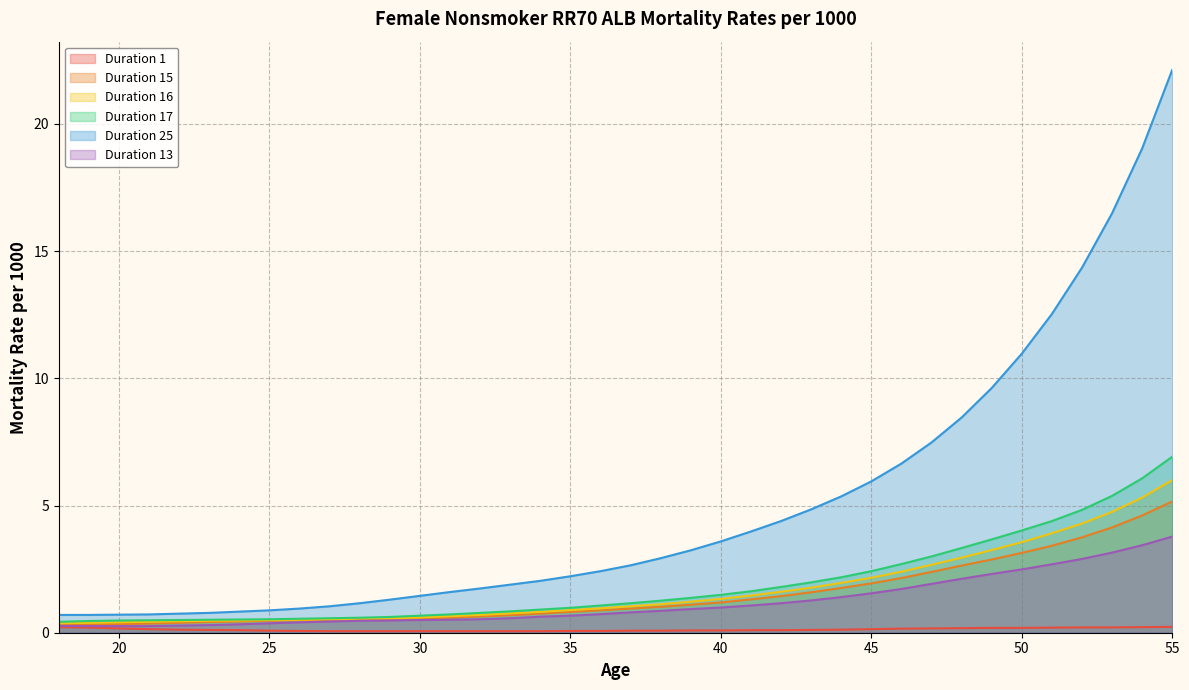

At which category is the sum across all series the highest?

55